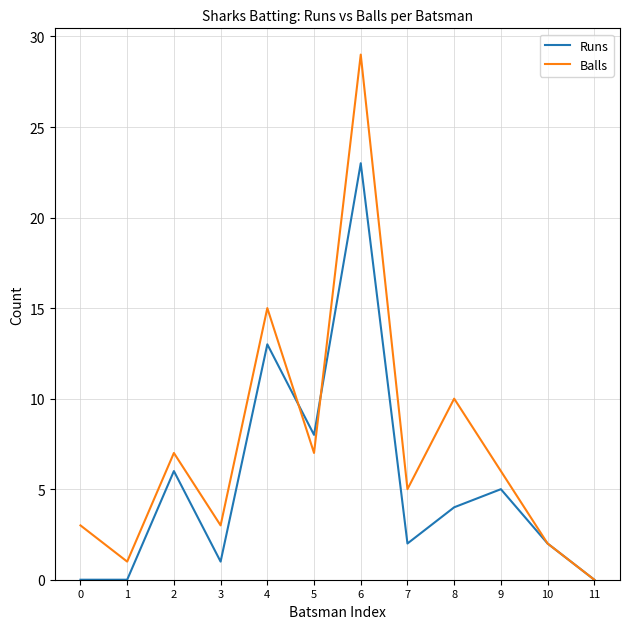

Which series has the largest total across all categories?

Balls